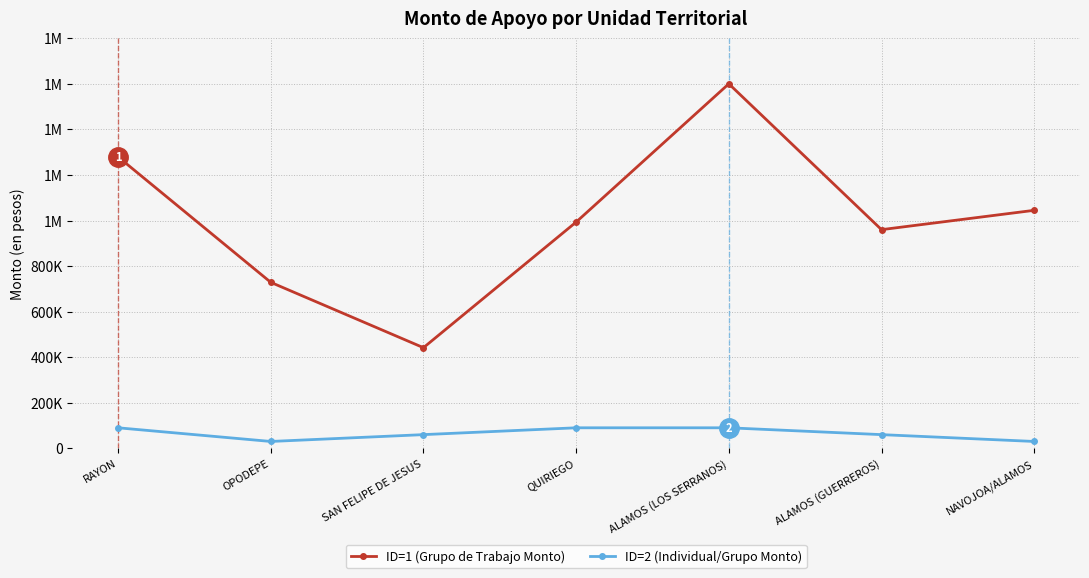

In ID=1 (Grupo de Trabajo Monto), how many points are lower than both neighbors (excluding endpoints)?

2